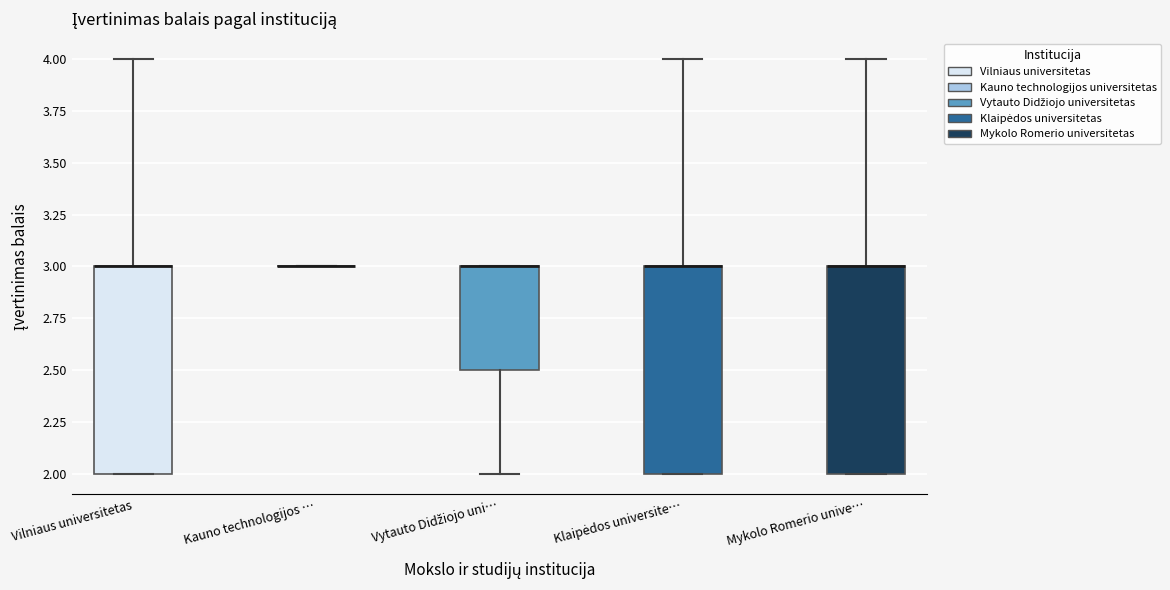

Reading left to right, transcribe this box plot: for each box, give where its median line is, the range the box spans, and where its two whiskers end, as read against the y-axis. The values are not printed on the chart, so give them approximately, as read against the axis.

Vilniaus universitetas: median 3.0 (drawn on the box's upper edge), box 2.0 to 3.0, whiskers 2.0 to 4.0
Kauno technologijos …: box collapsed to a line at 3.0, whiskers 3.0 to 3.0
Vytauto Didžiojo uni…: median 3.0 (drawn on the box's upper edge), box 2.5 to 3.0, whiskers 2.0 to 3.0
Klaipėdos universite…: median 3.0 (drawn on the box's upper edge), box 2.0 to 3.0, whiskers 2.0 to 4.0
Mykolo Romerio unive…: median 3.0 (drawn on the box's upper edge), box 2.0 to 3.0, whiskers 2.0 to 4.0